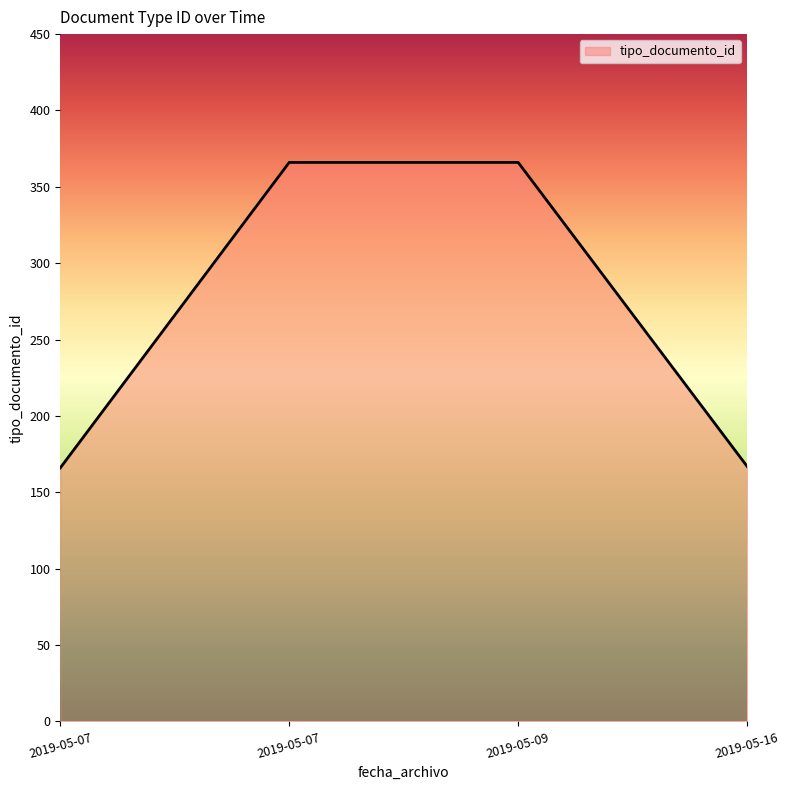

Count the number of categories in the chart.

4